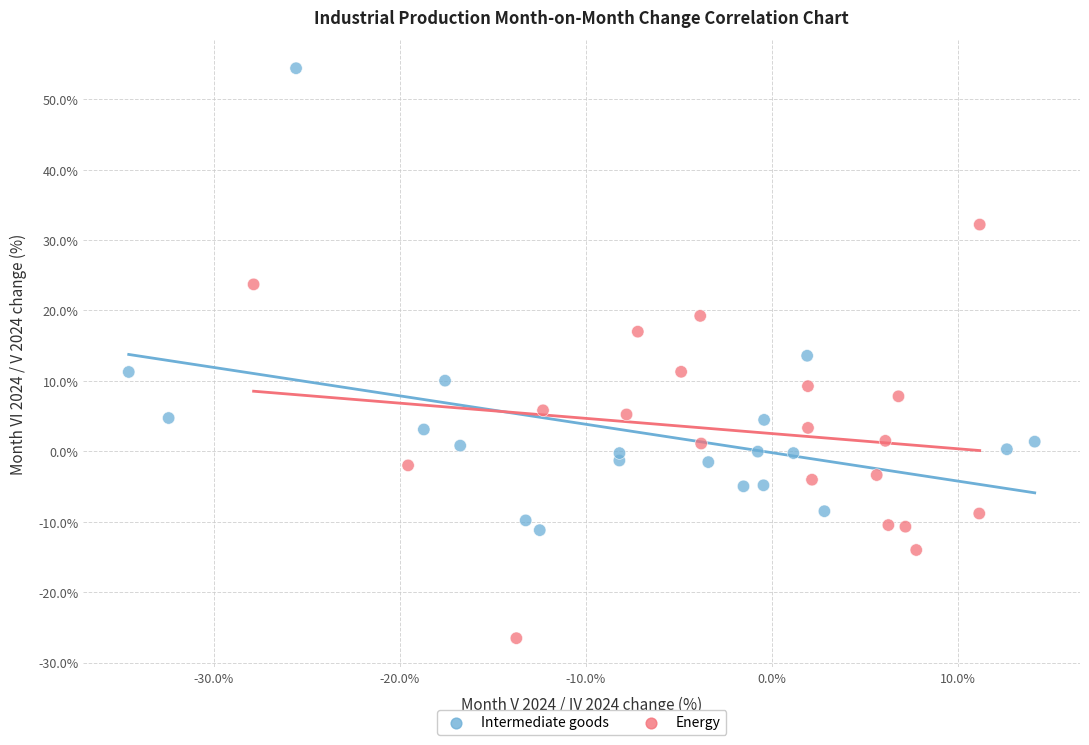

Which series has the largest Y range (max minus min)?

Intermediate goods